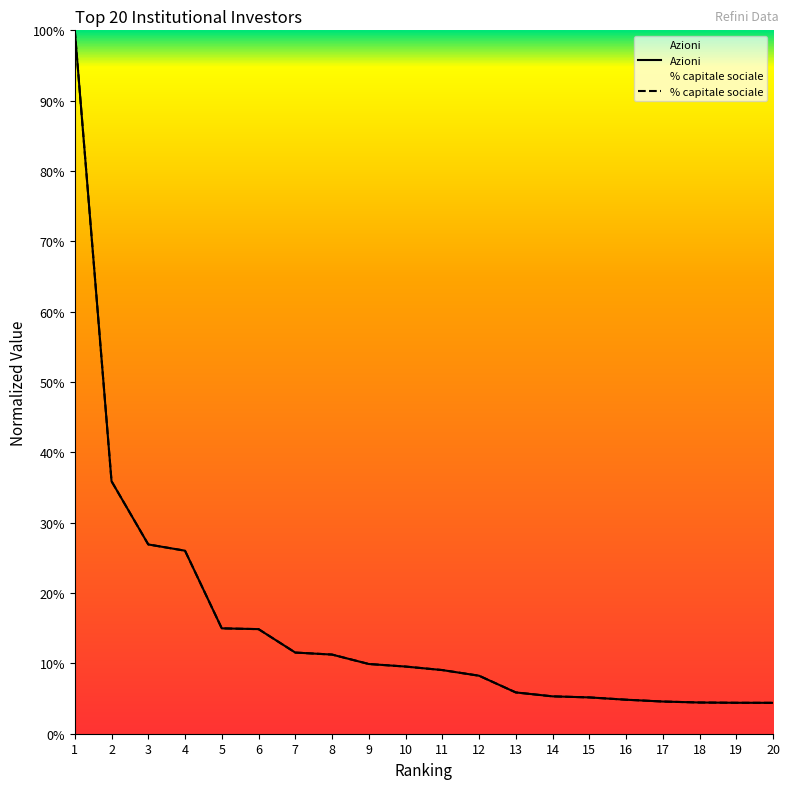

Does the chart have visible grid lines?

No